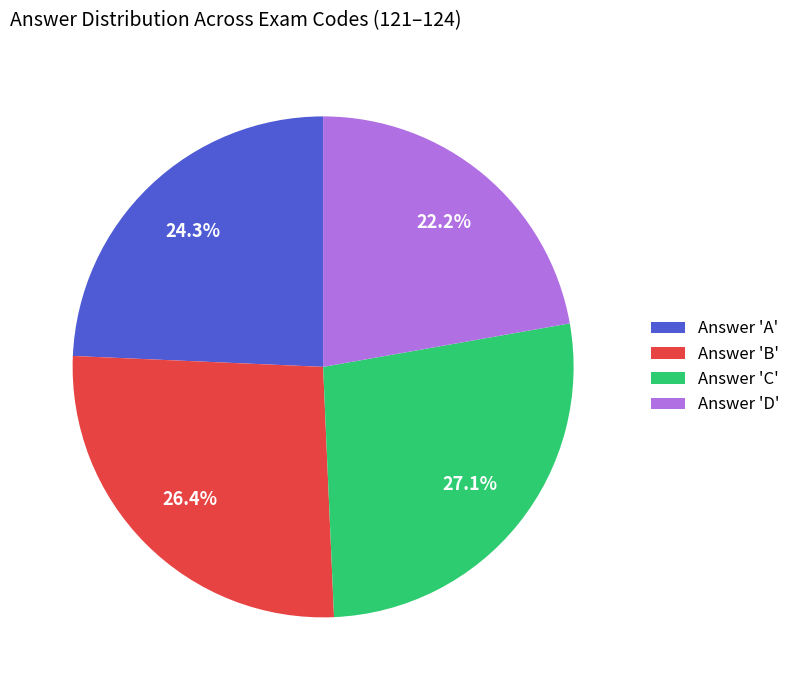

What is the ratio of the value at Answer 'D' to the value at Answer 'B'?

0.8